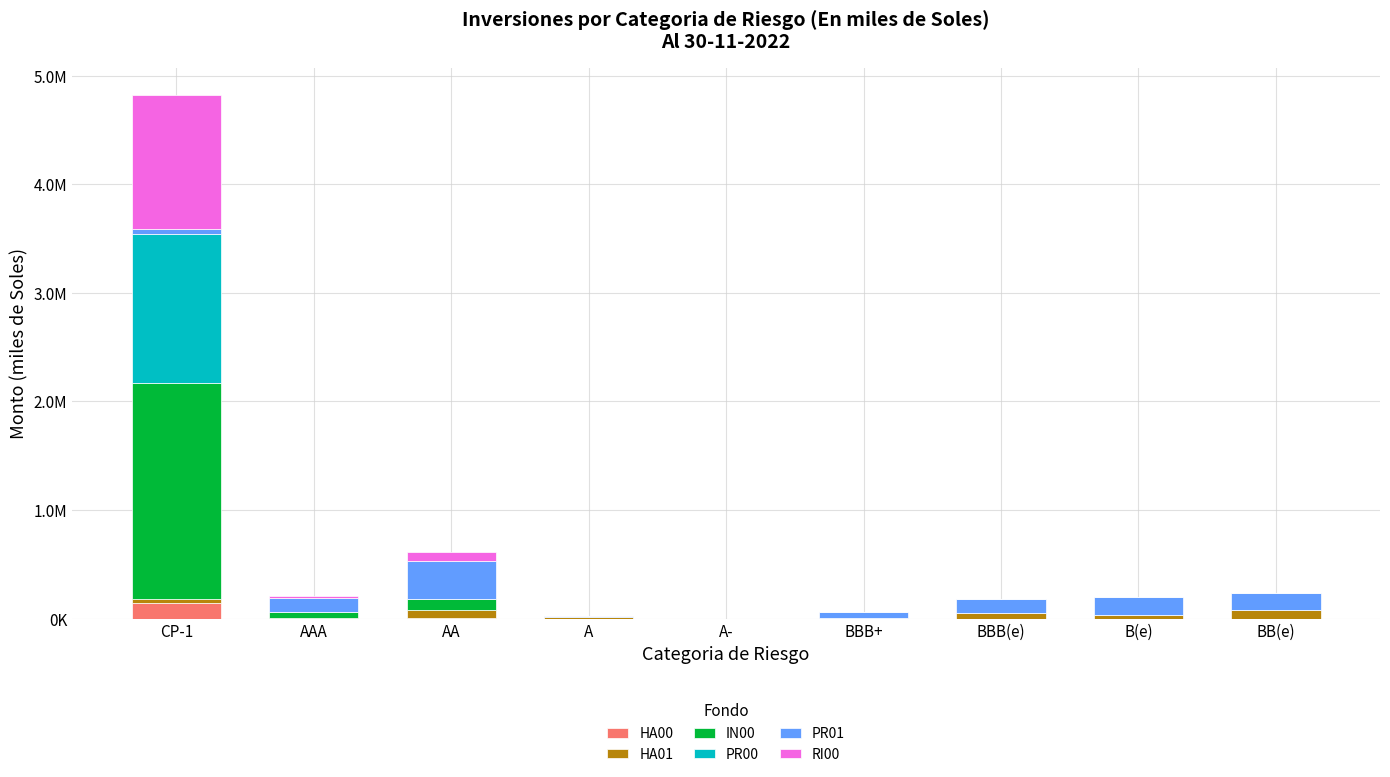

Rank the series at BBB+ from highest to lowest value.

PR01, HA01, HA00, IN00, PR00, RI00